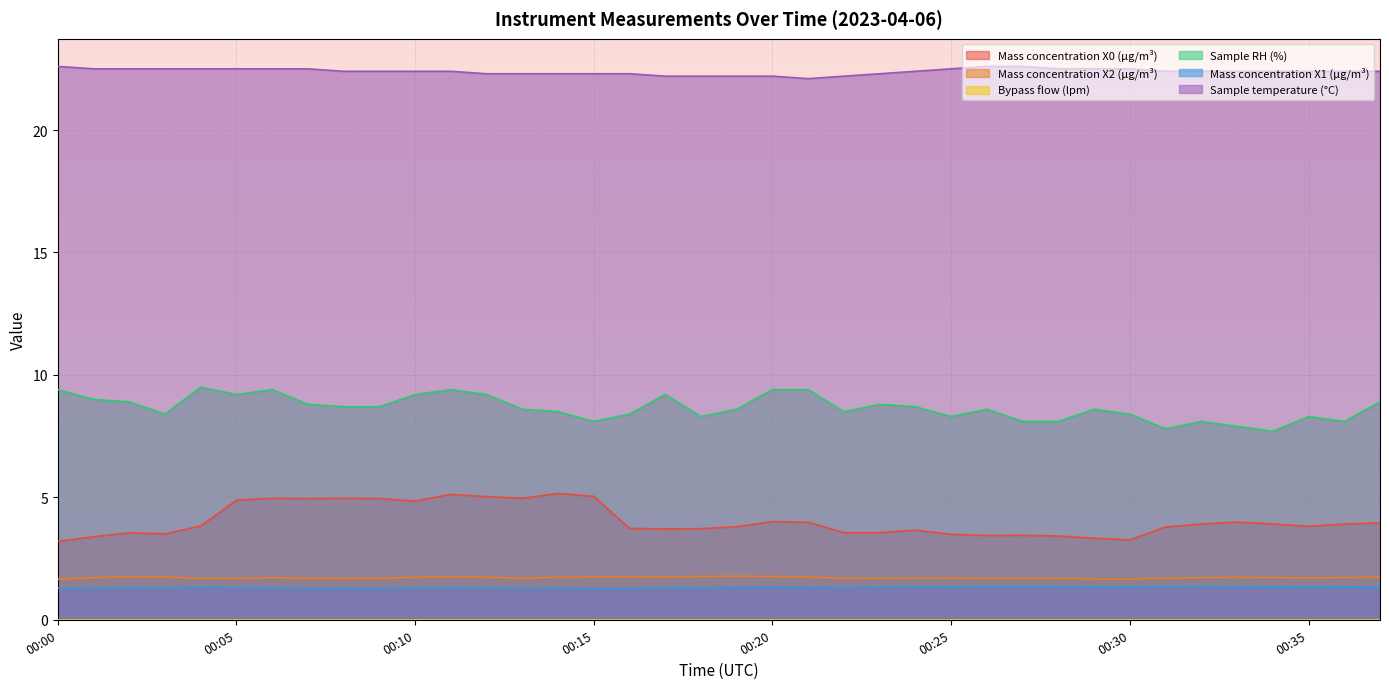

What is the difference between the Sample RH (%) values at 00:12 and 00:26?

0.6